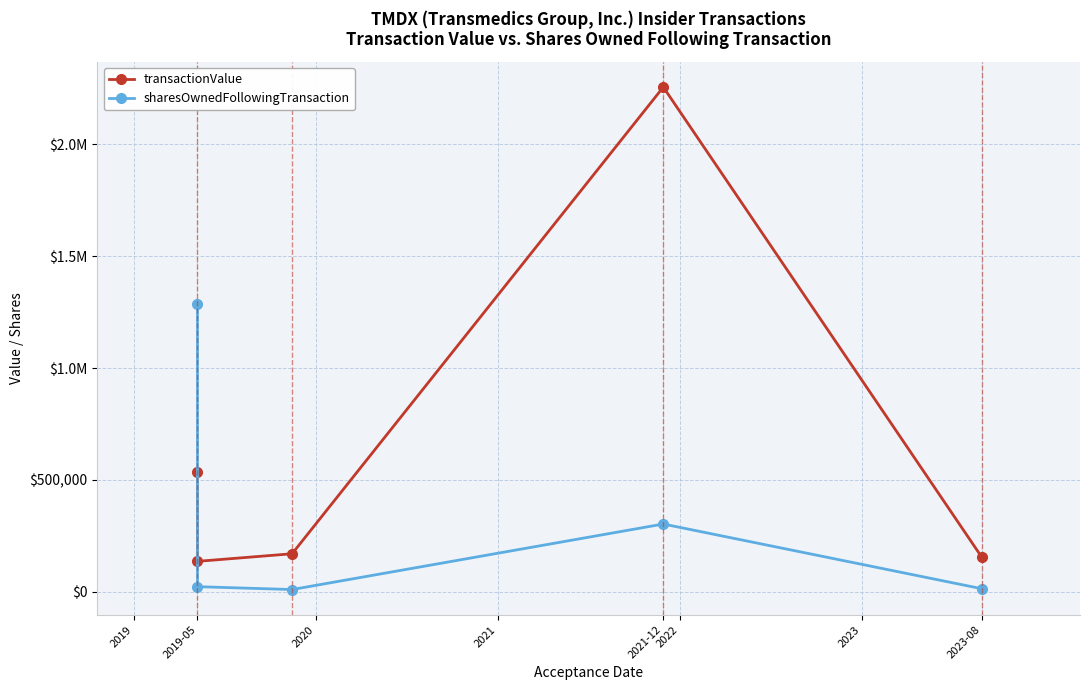

What are all the series names shown in the legend?

transactionValue, sharesOwnedFollowingTransaction